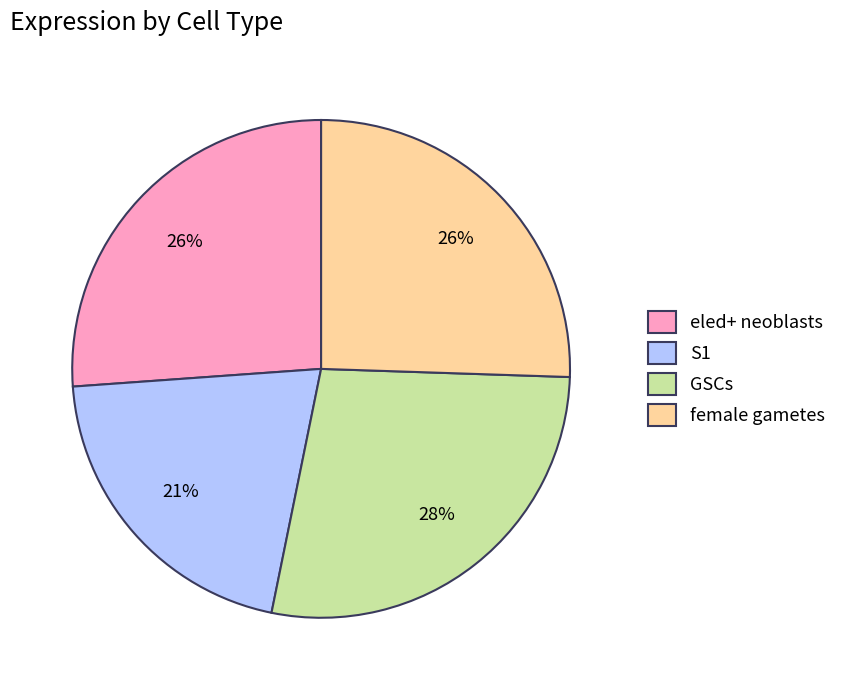

Is it true that S1 is 21% of the pie?

True